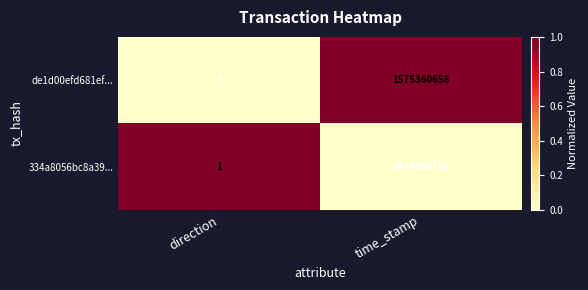

Which series has the largest total across all categories?

de1d00efd681ef...